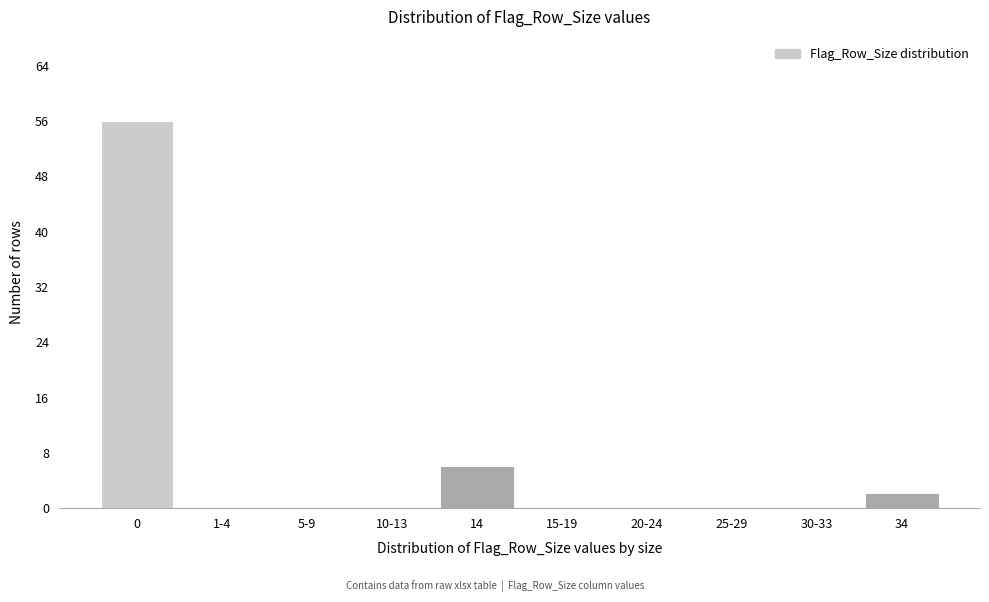

Reading right to left, transcribe all the data shown in this chart.

34=2	30-33=0	25-29=0	20-24=0	15-19=0	14=6	10-13=0	5-9=0	1-4=0	0=56